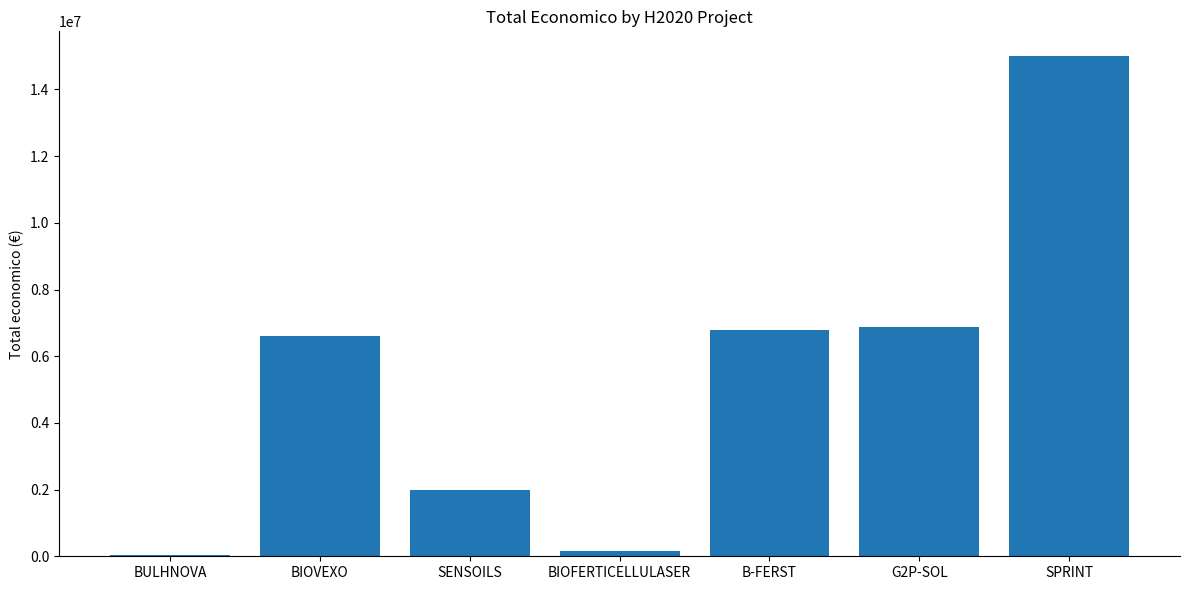

Reading left to right, list all the values displayed in this chart.

BULHNOVA=50000	BIOVEXO=6612227	SENSOILS=1978475	BIOFERTICELLULASER=170121	B-FERST=6787075	G2P-SOL=6891265	SPRINT=14994445